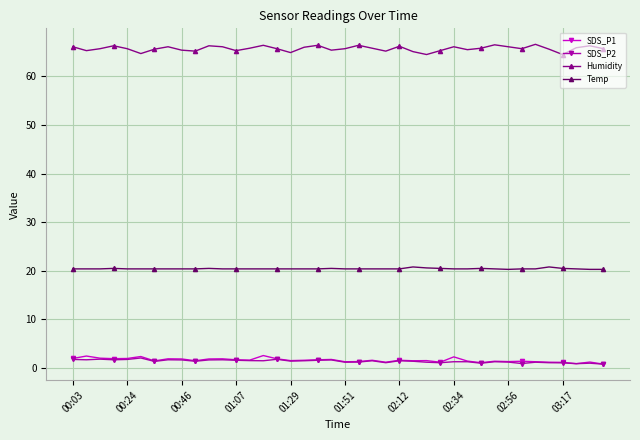

True or false: Humidity and Temp cross at least once.

False